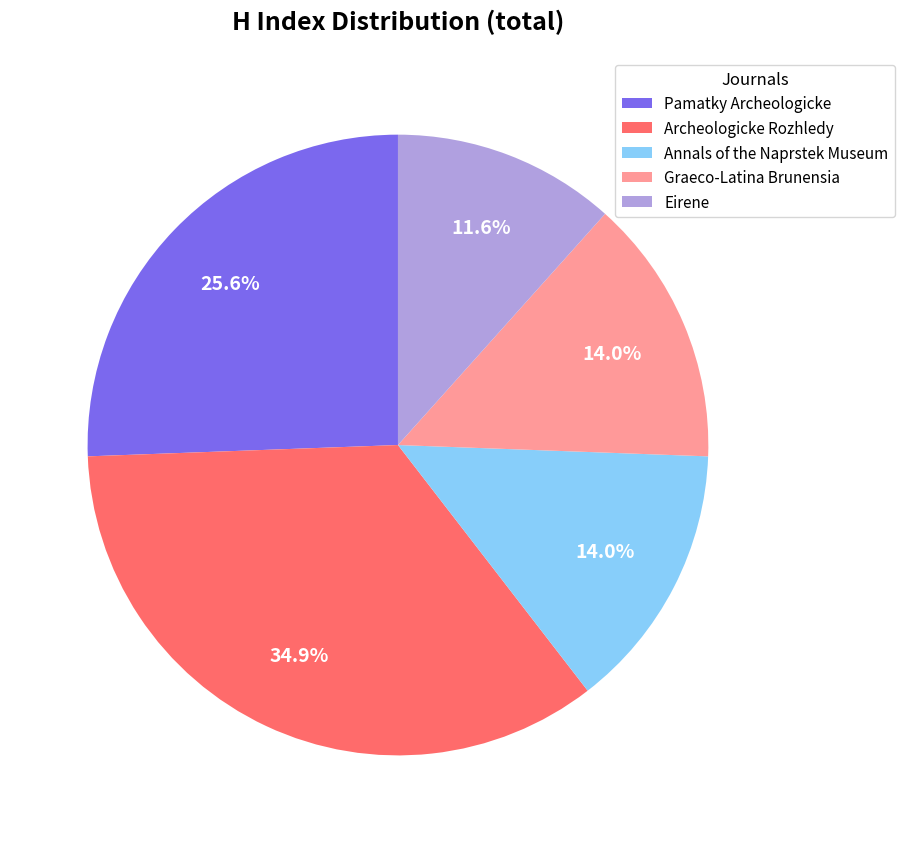

True or false: Pamatky Archeologicke accounts for 26% of the total.

True